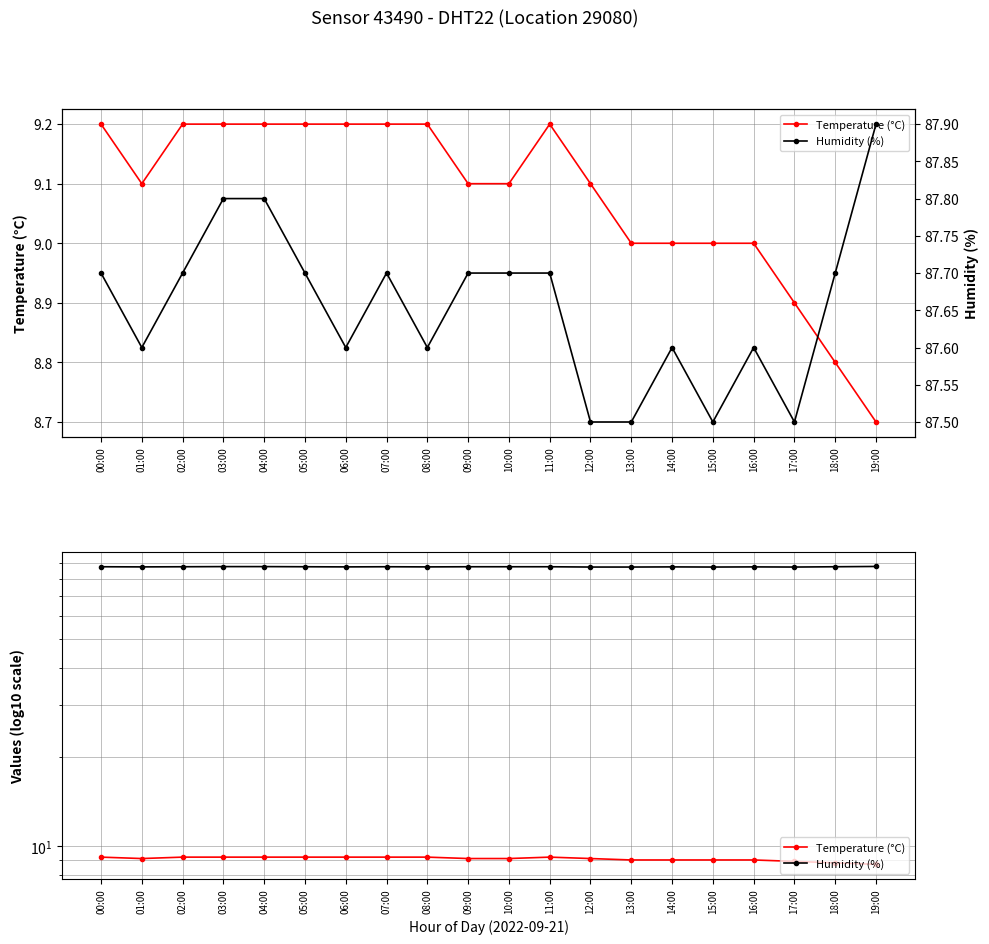

What is the label of the 13th point from the right?

07:00